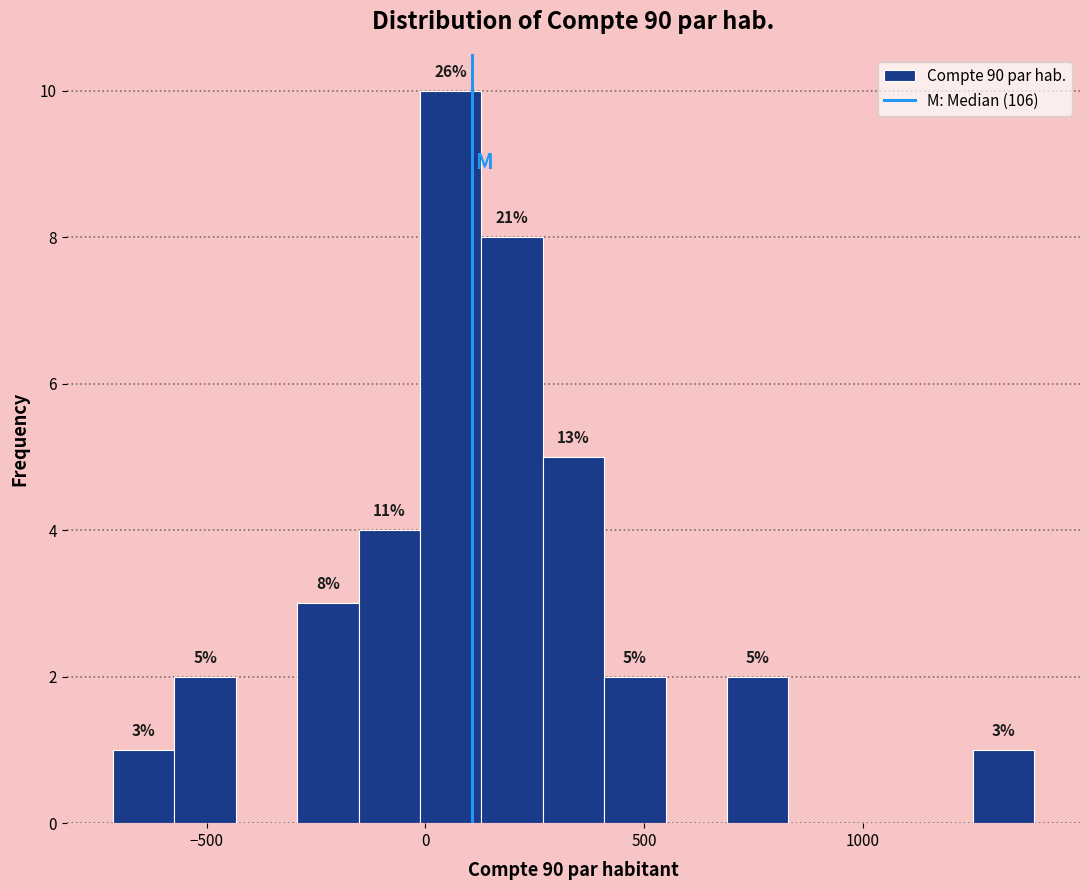

Around what value on the x-axis is the tallest bar? Give the approximate position of its centre, as read against the axis.

50